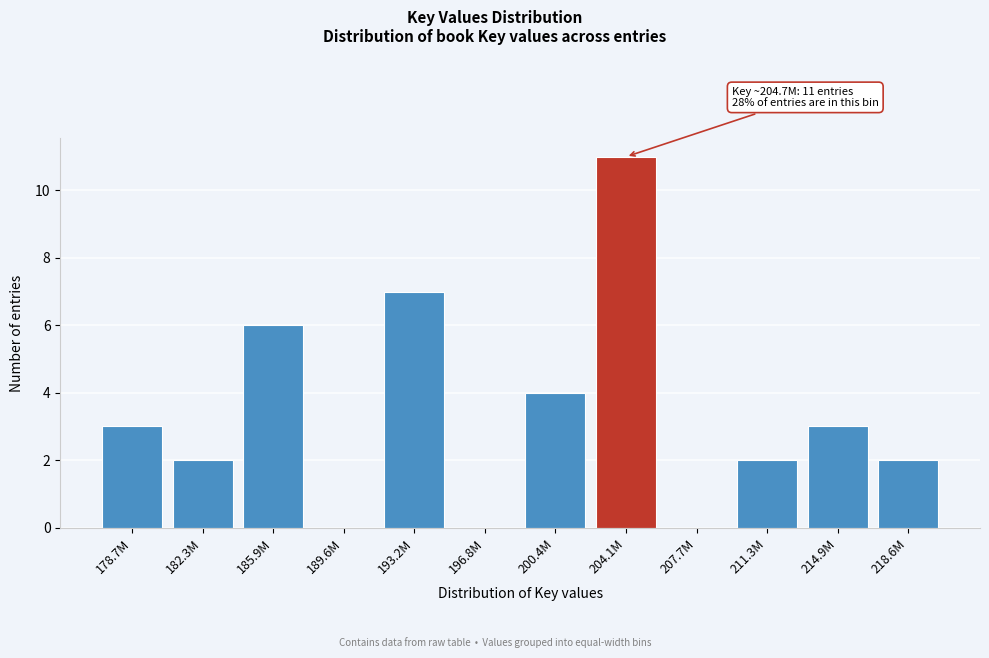

Reading left to right, list all the values displayed in this chart.

178.7M=3	182.3M=2	185.9M=6	189.6M=0	193.2M=7	196.8M=0	200.4M=4	204.1M=11	207.7M=0	211.3M=2	214.9M=3	218.6M=2